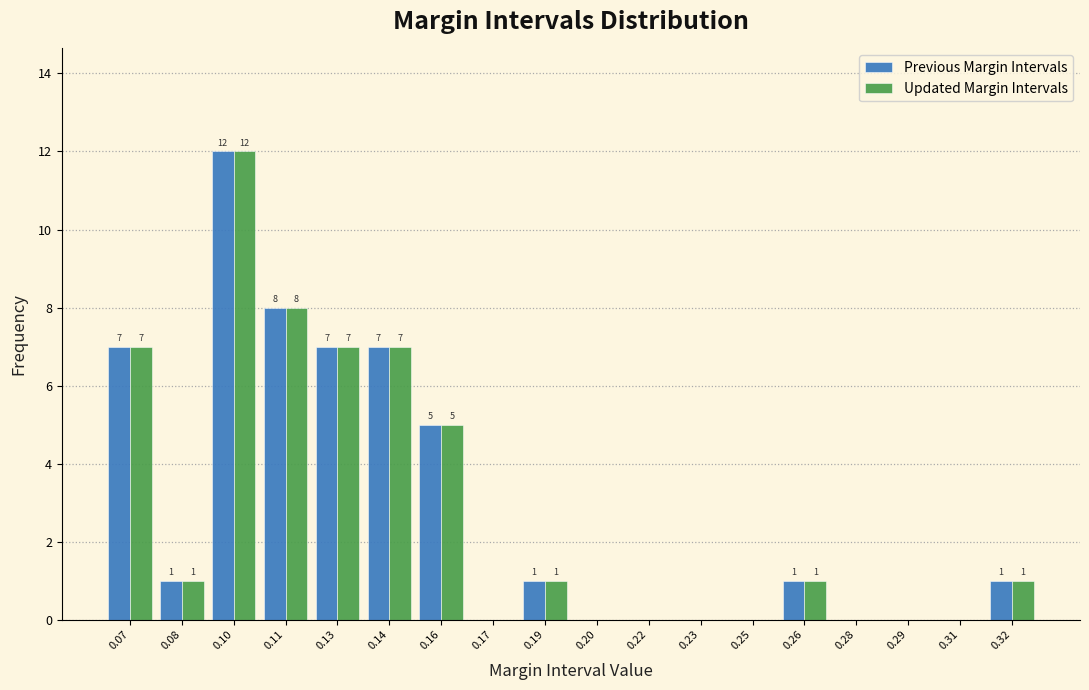

Reading left to right, extract all data points from this chart.

Previous Margin Intervals: 0.07=7	0.08=1	0.10=12	0.11=8	0.13=7	0.14=7	0.16=5	0.17=0	0.19=1	0.20=0	0.22=0	0.23=0	0.25=0	0.26=1	0.28=0	0.29=0	0.31=0	0.32=1
Updated Margin Intervals: 0.07=7	0.08=1	0.10=12	0.11=8	0.13=7	0.14=7	0.16=5	0.17=0	0.19=1	0.20=0	0.22=0	0.23=0	0.25=0	0.26=1	0.28=0	0.29=0	0.31=0	0.32=1